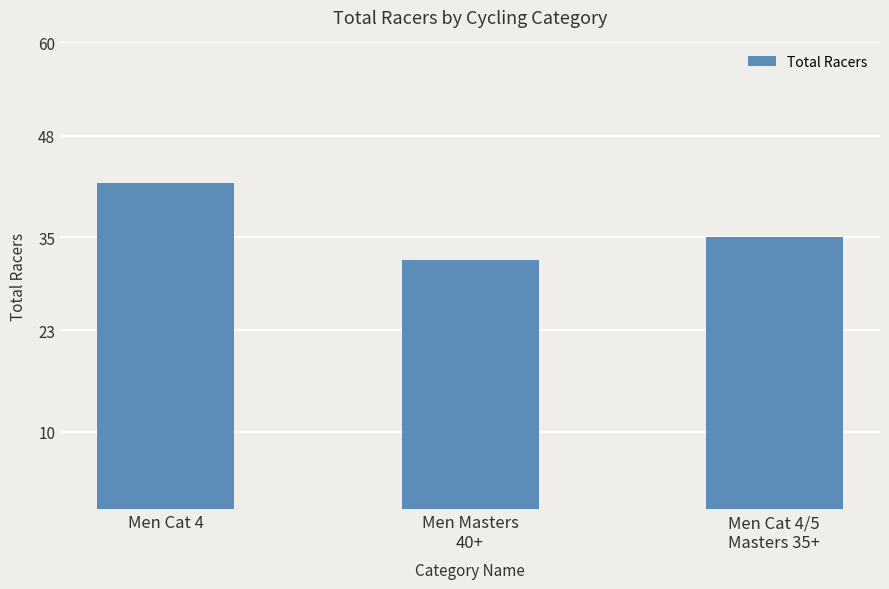

At which category does the chart reach its minimum across all series?

Men Masters
40+